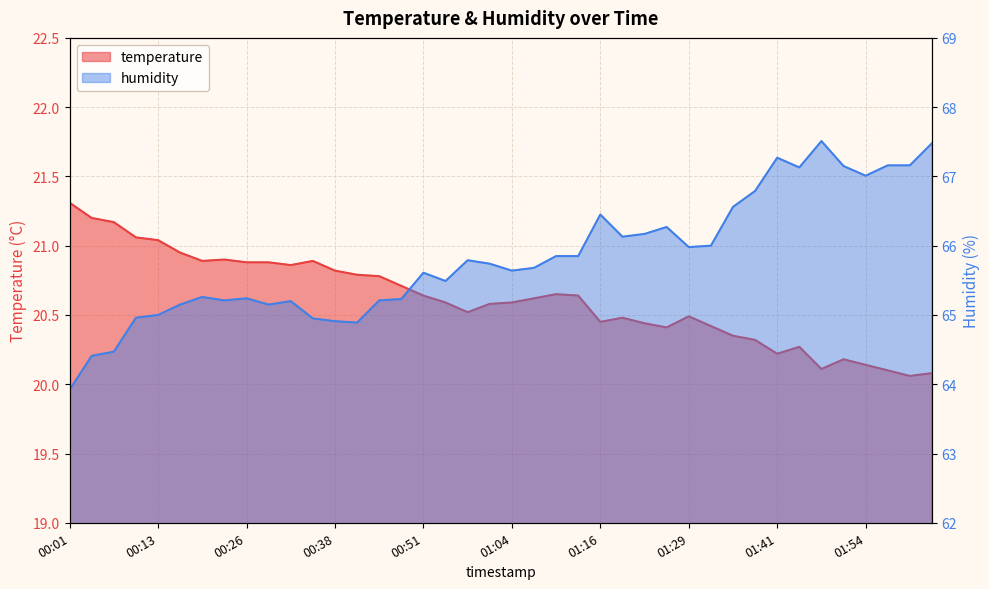

What is the total value across all series at 01:13?

86.5